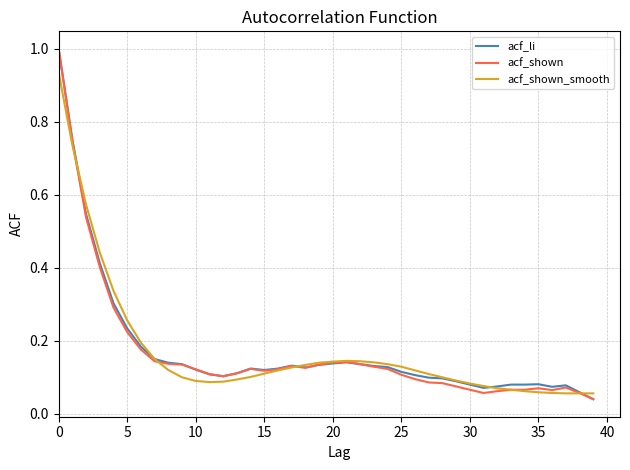

What is the highest value of the acf_li series?

1.0